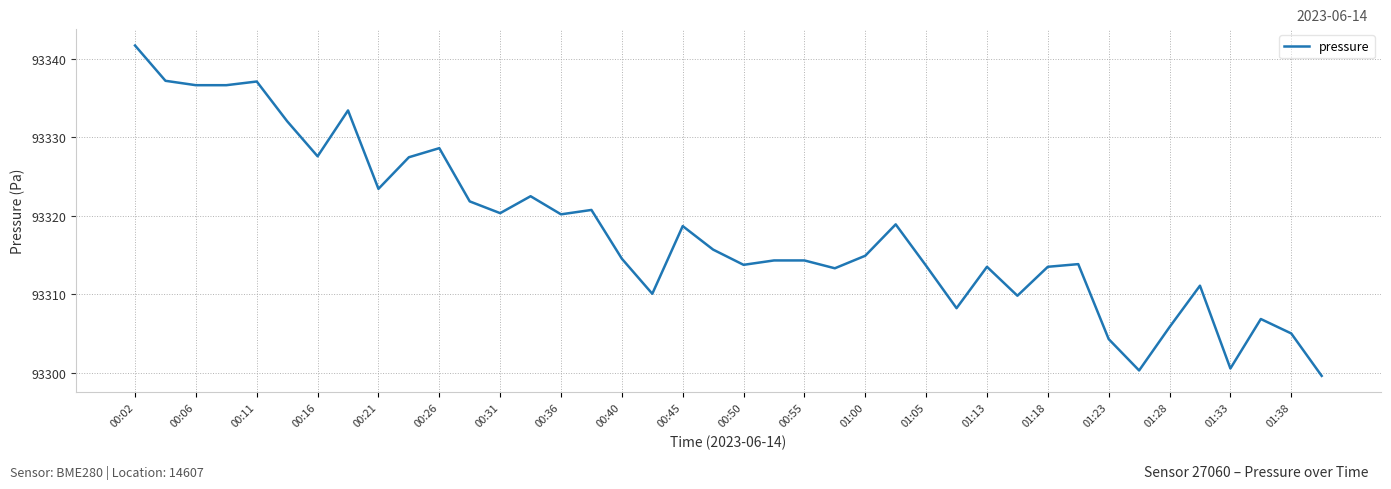

What is the minimum value shown in the chart?

93299.6